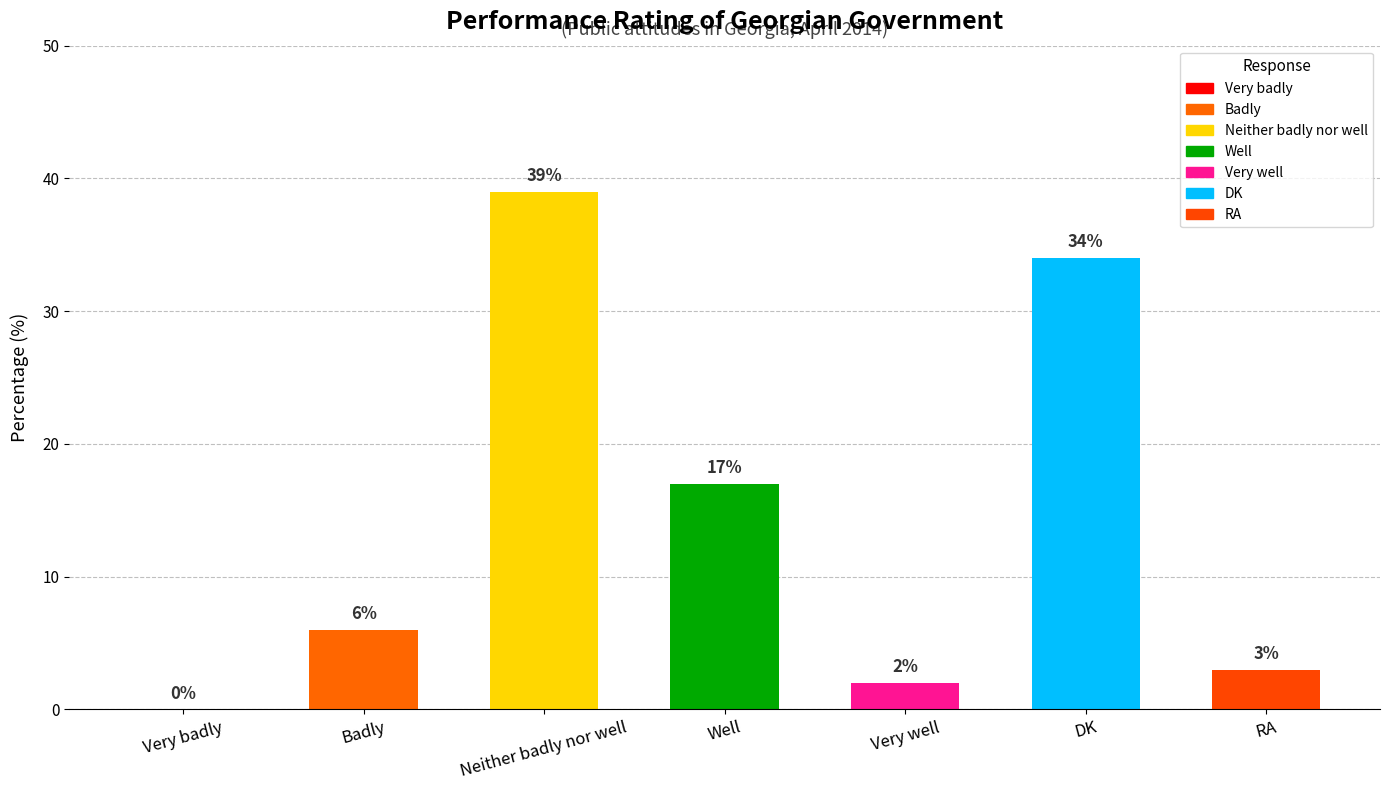

What is the sum of all values?

101